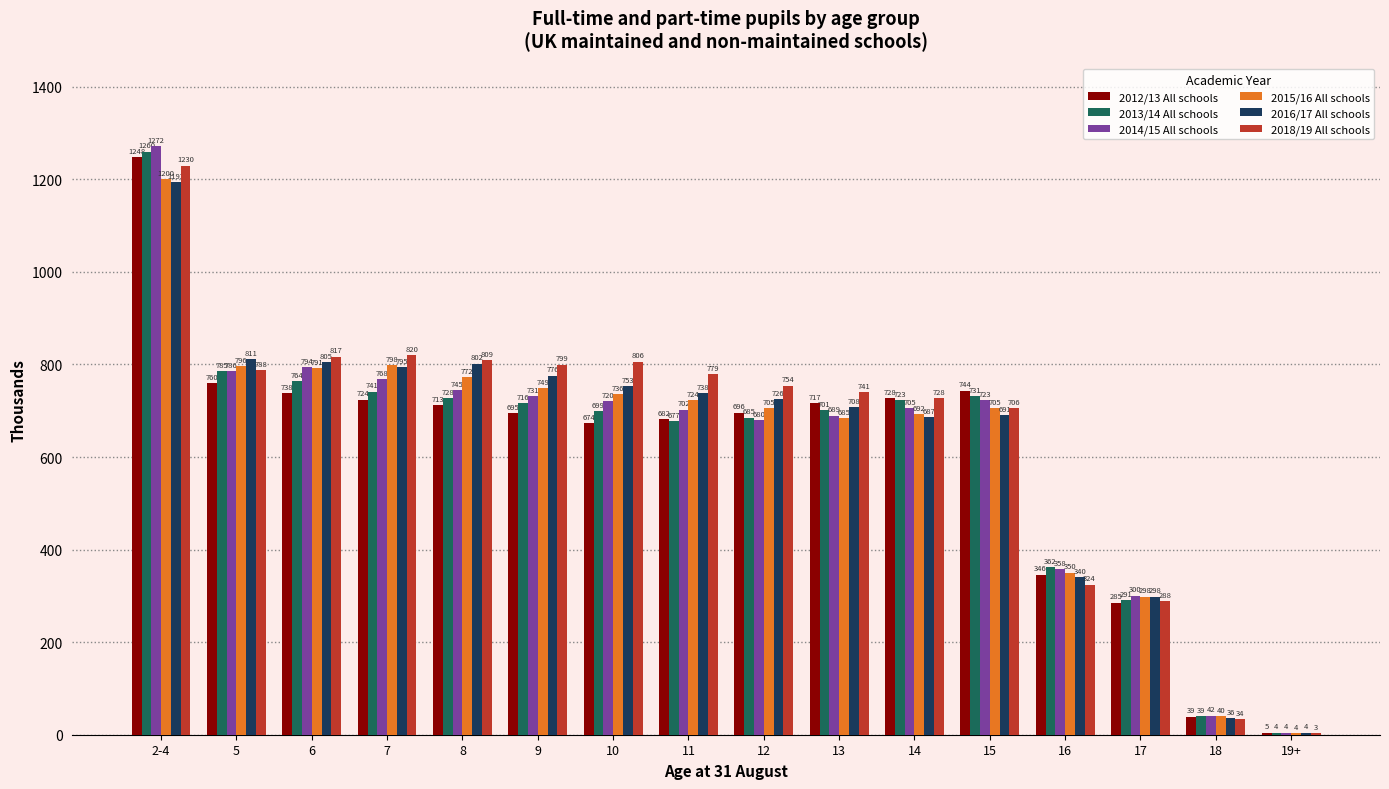

At which category does the chart reach its peak across all series?

2-4